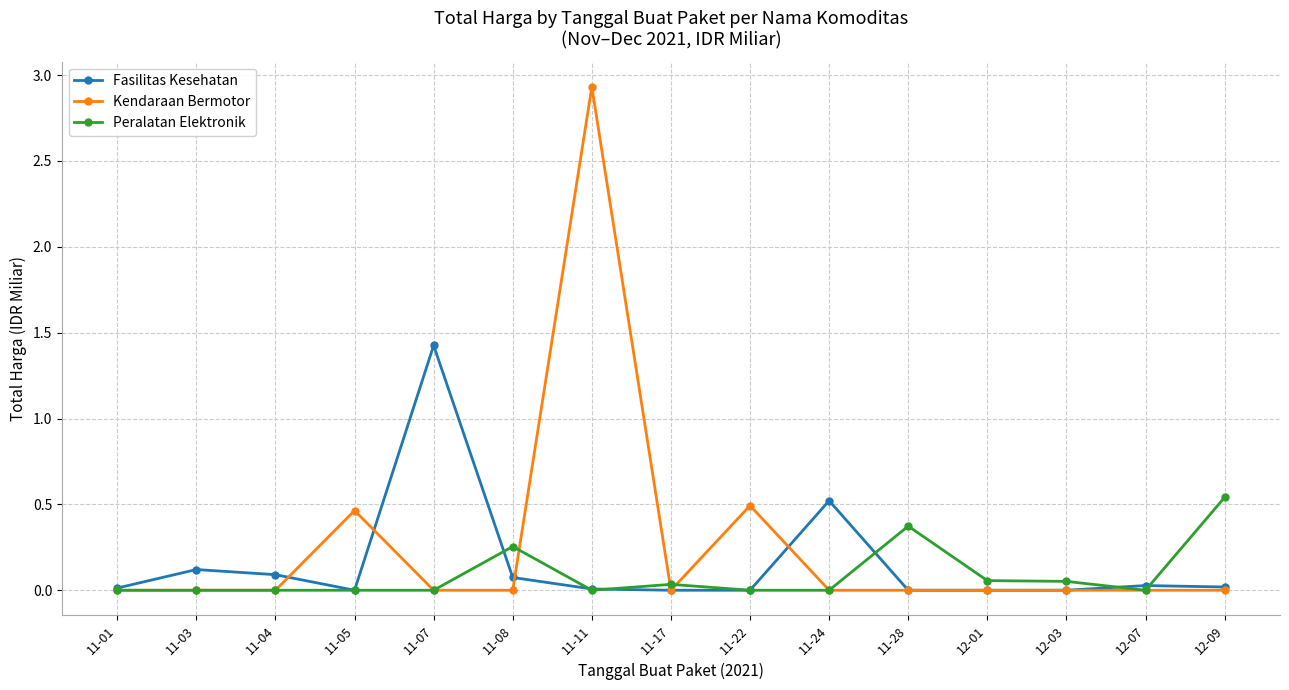

The value of Kendaraan Bermotor at 12-01 is 1.2. True or false?

False